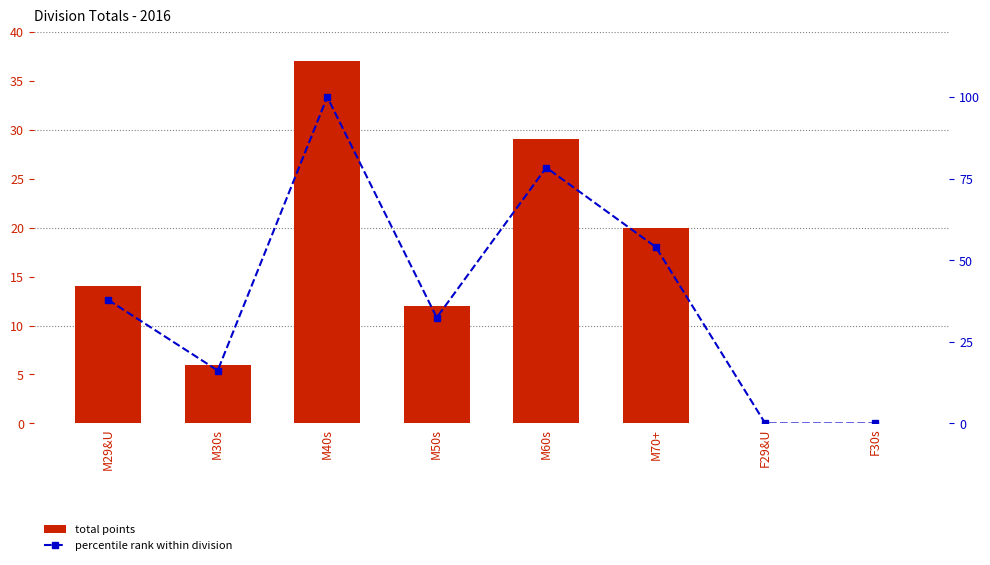

The value of percentile rank within division at F29&U is 42.1. True or false?

False